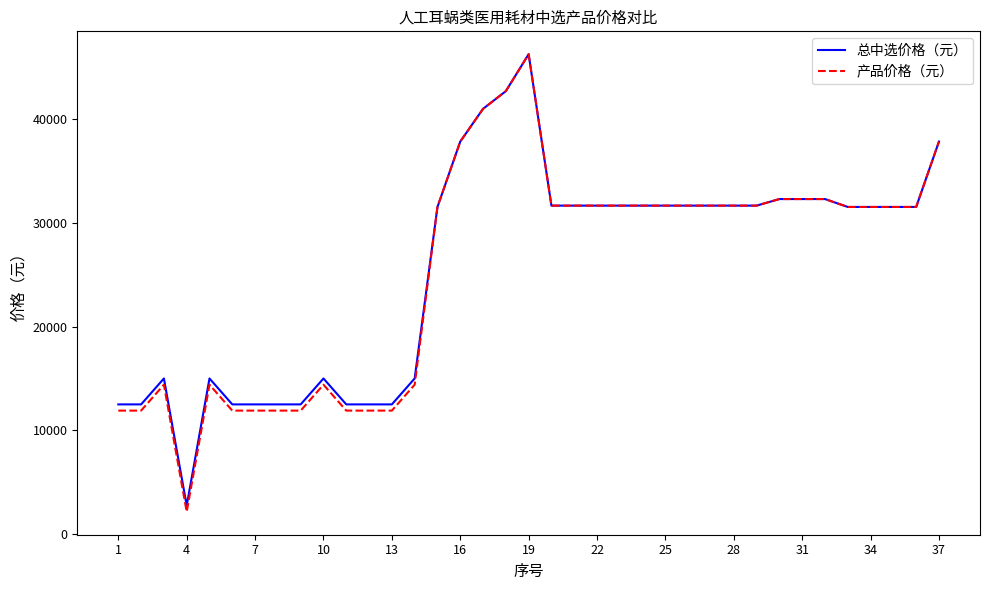

How many lines are shown in the chart?

2